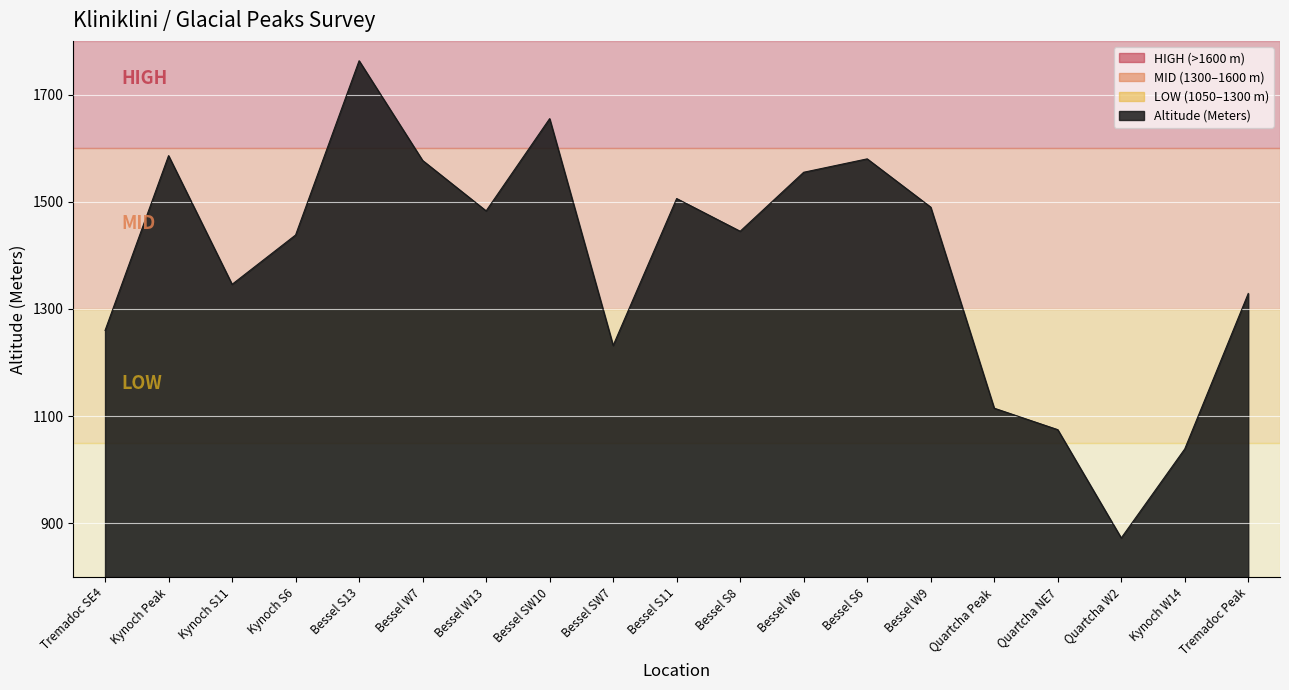

True or false: the data shows 267 at Quartcha Peak.

False